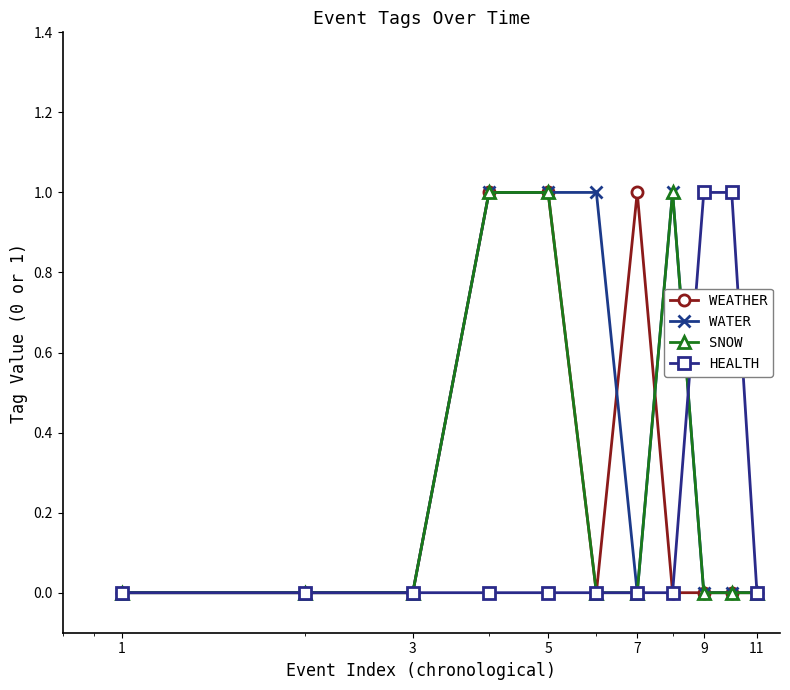

Which series has the largest total across all categories?

WATER